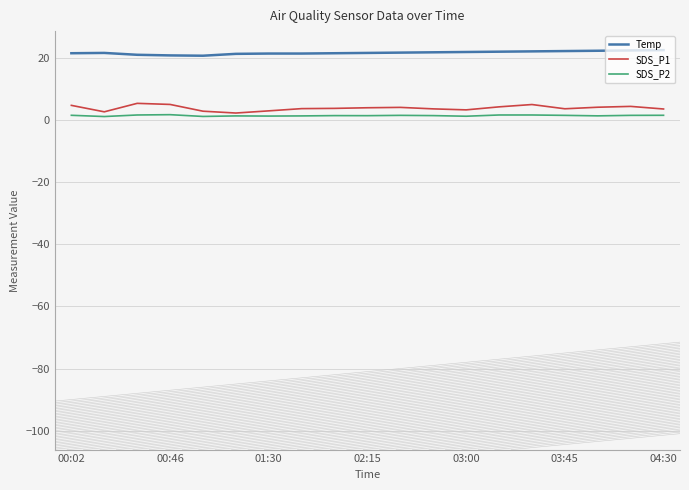

Count the number of data series in this chart.

3